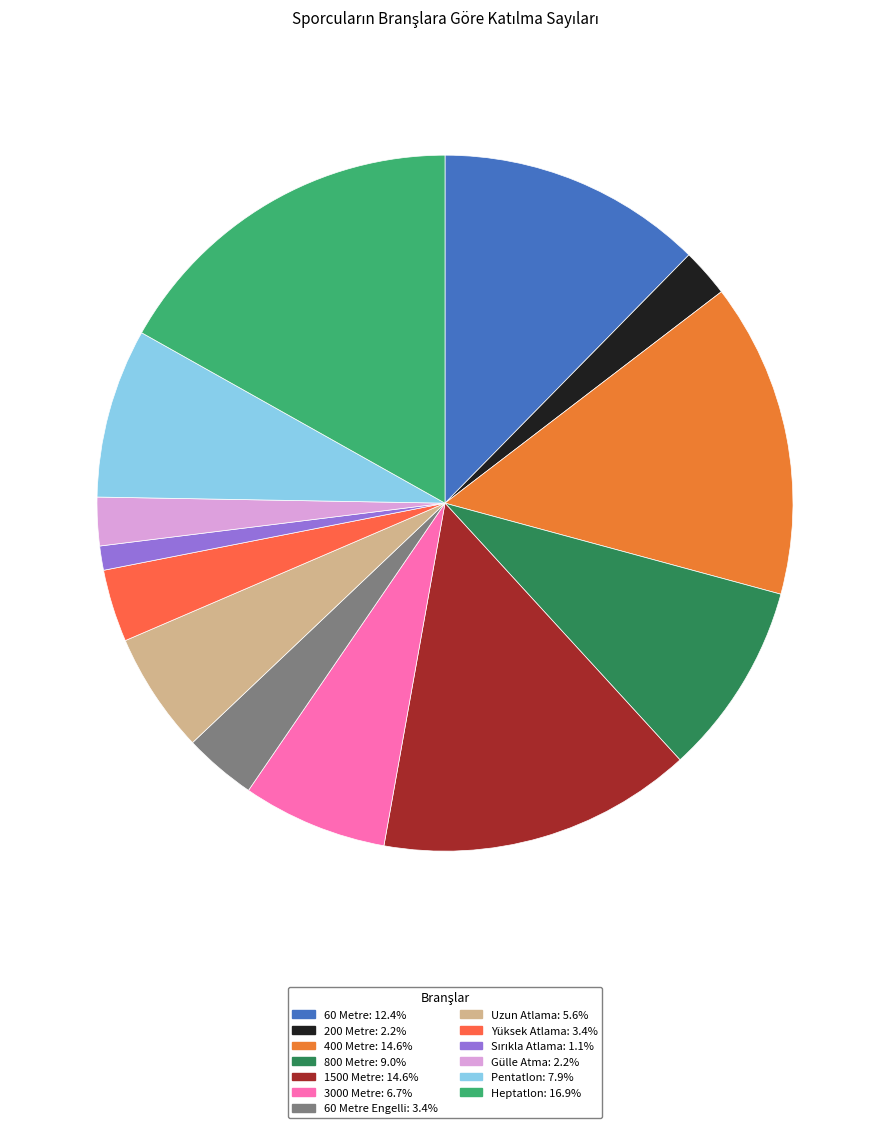

How many slices are in this pie chart?

13